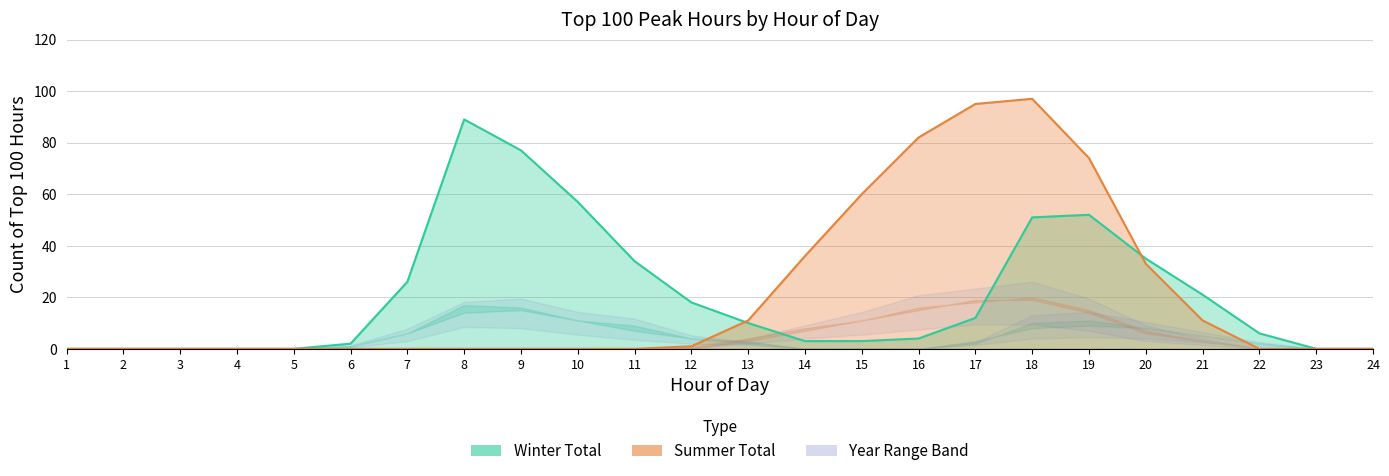

What is the highest value of the Winter Total series?

89